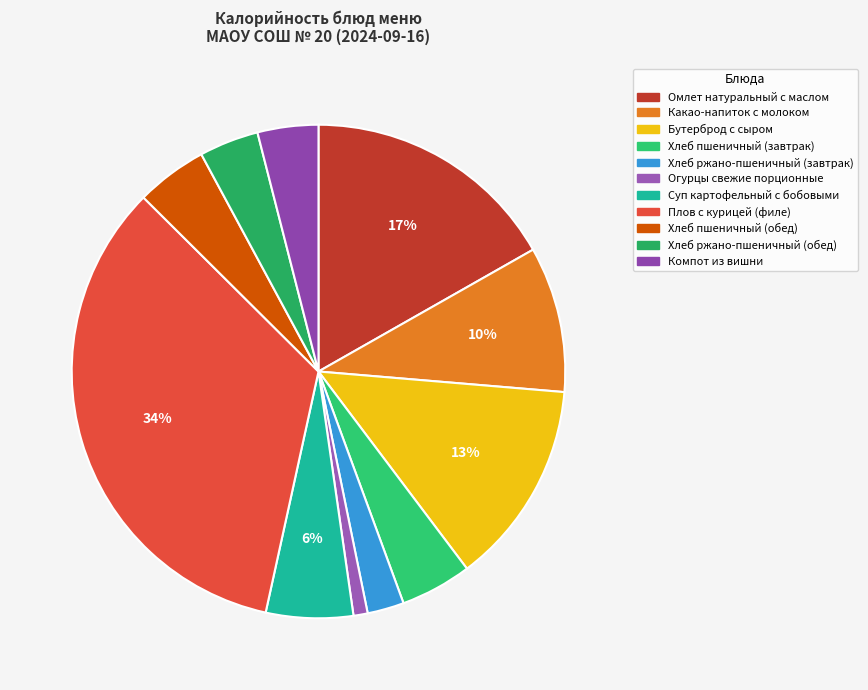

To the nearest percent, what is the difference between the largest and smallest slice percentages?

33%